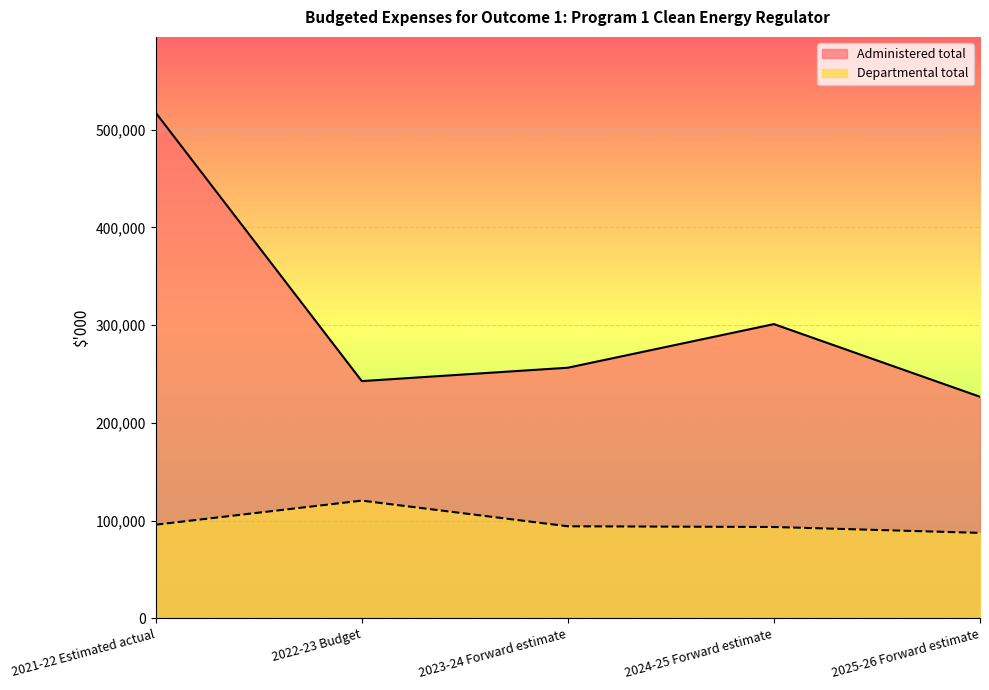

How many interior local valleys does the Administered total series have?

1